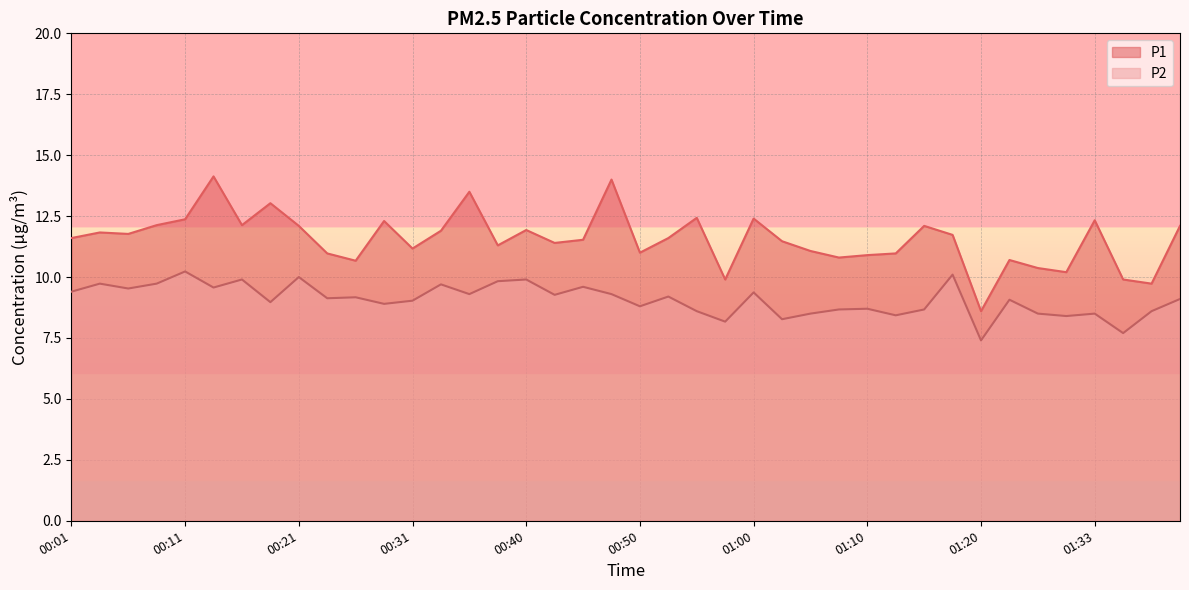

At which label does P1 first exceed 11?

00:01